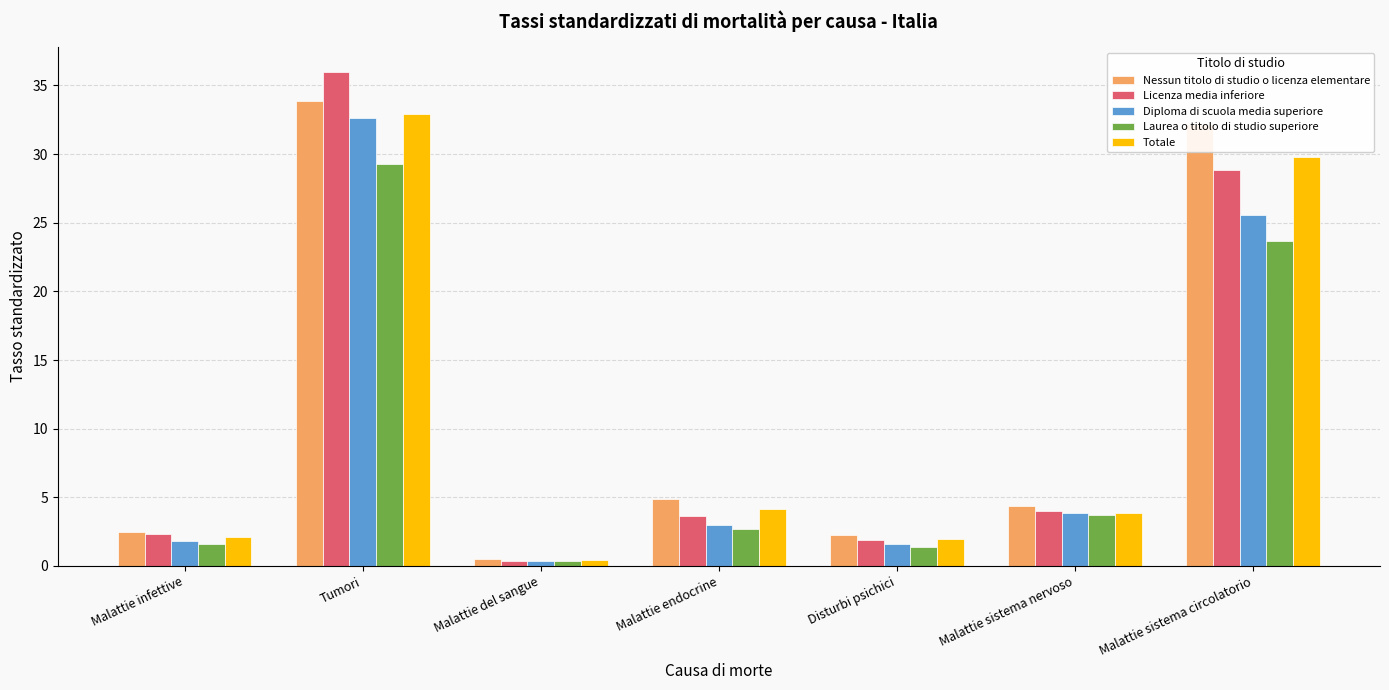

How many distinct data groups are displayed?

5